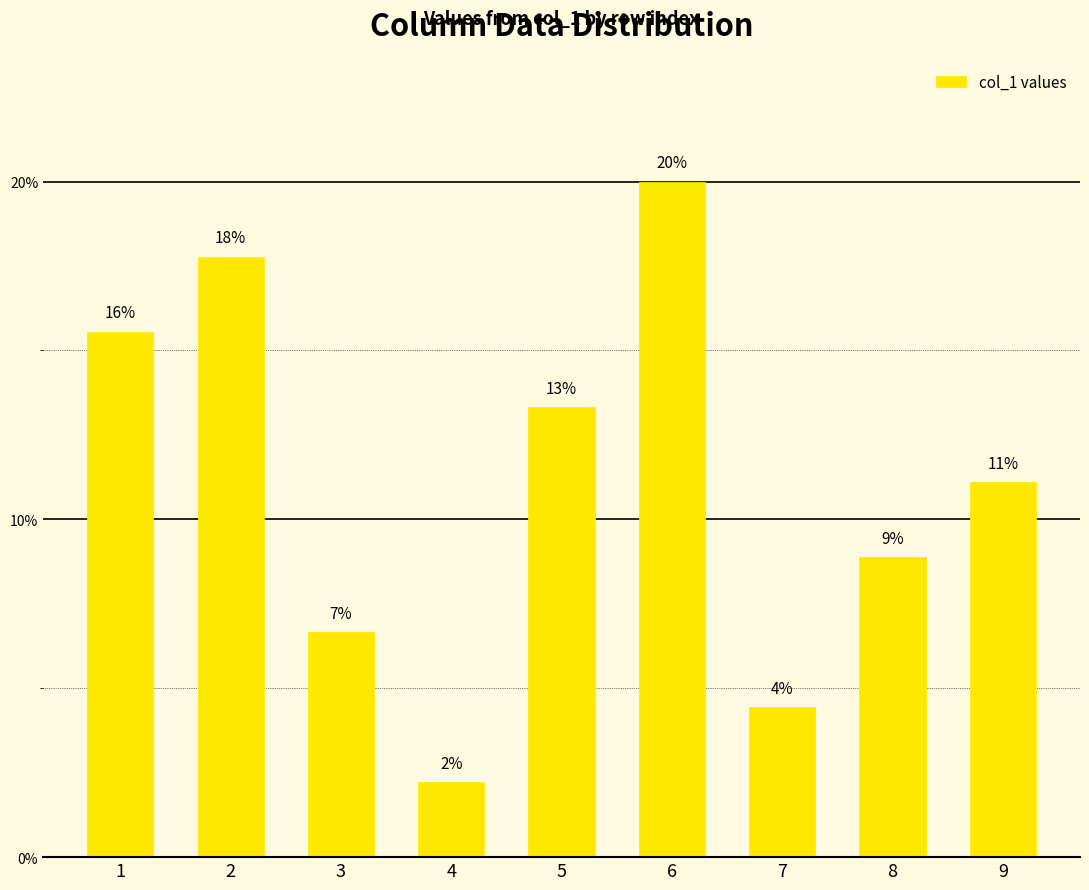

Reading left to right, transcribe all the data shown in this chart.

1=15.6	2=17.8	3=6.7	4=2.2	5=13.3	6=20.0	7=4.4	8=8.9	9=11.1